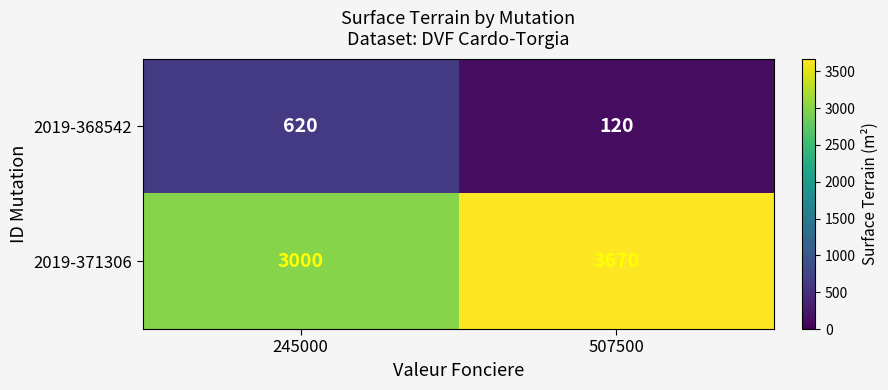

Is it true that 2019-368542 equals 168 at 507500?

False